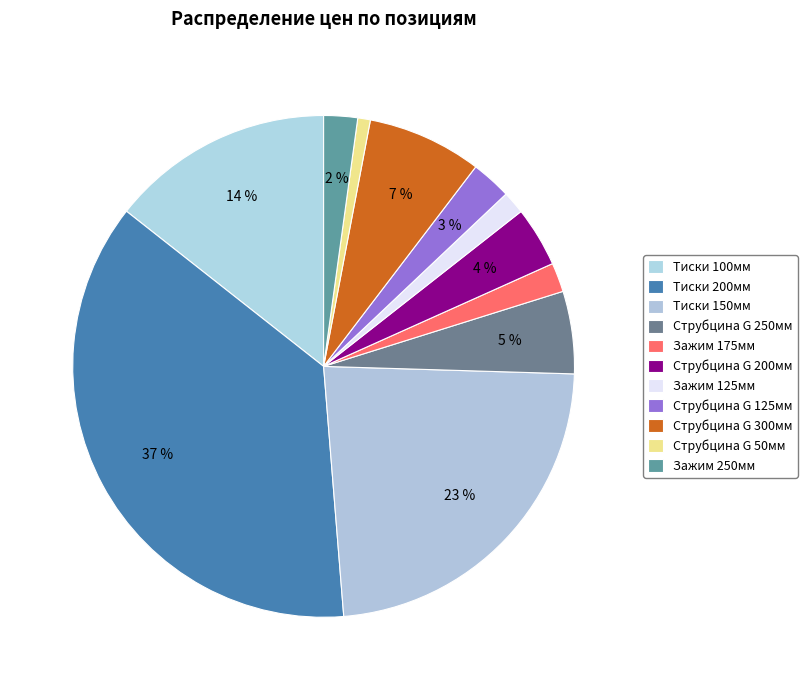

To the nearest percent, what is the difference between the largest and smallest slice percentages?

36%